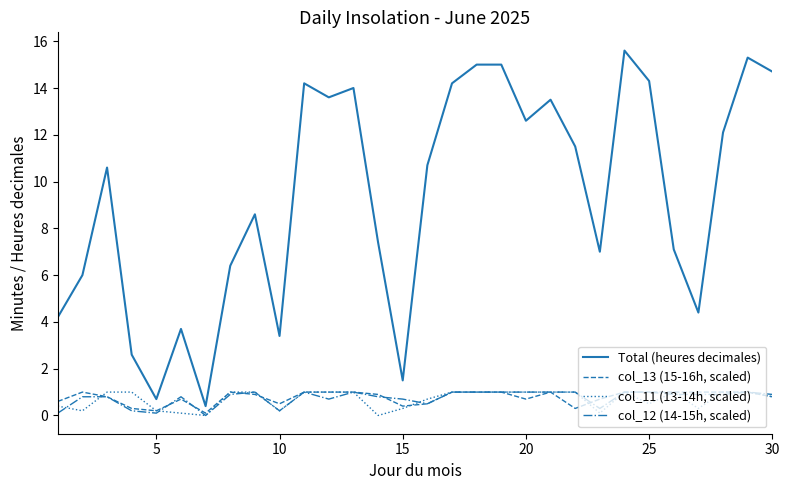

Which series has the largest total across all categories?

Total (heures decimales)